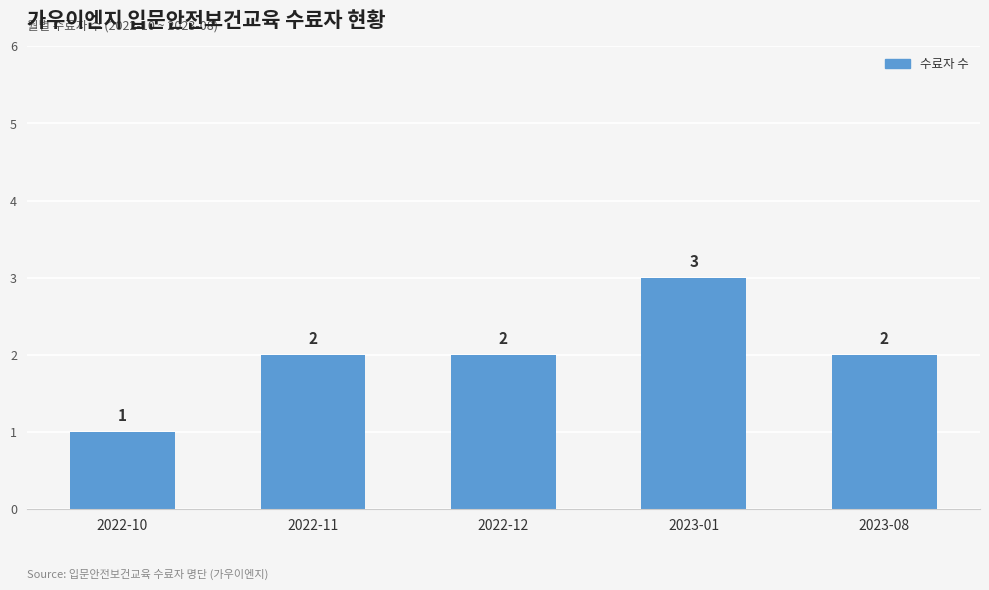

The value at 2023-01 is 3. True or false?

True